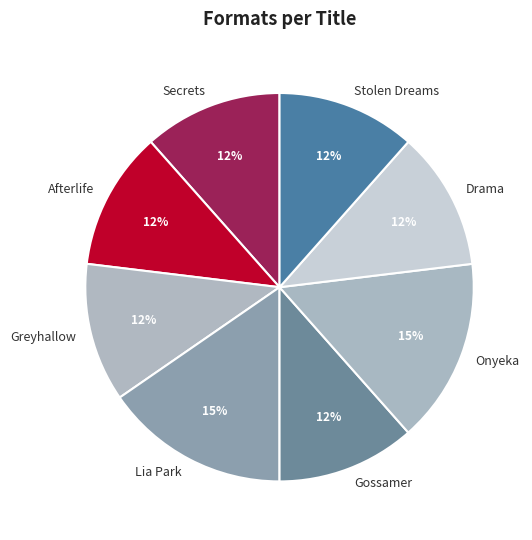

True or false: Lia Park accounts for 7% of the total.

False